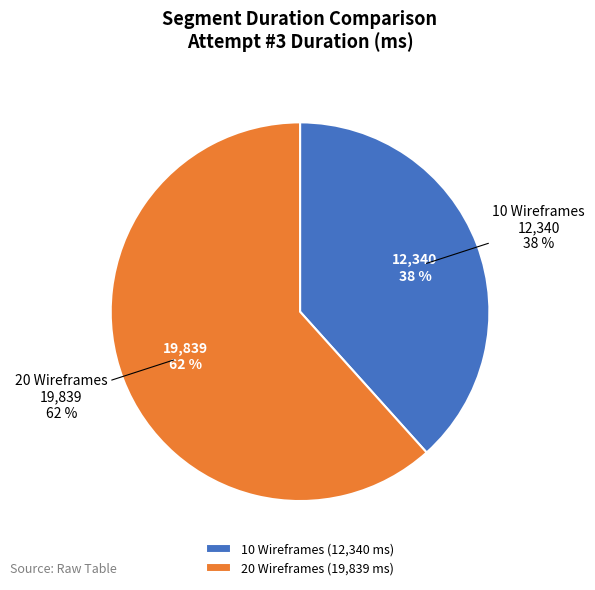

Is there any slice that represents more than half of the pie?

Yes